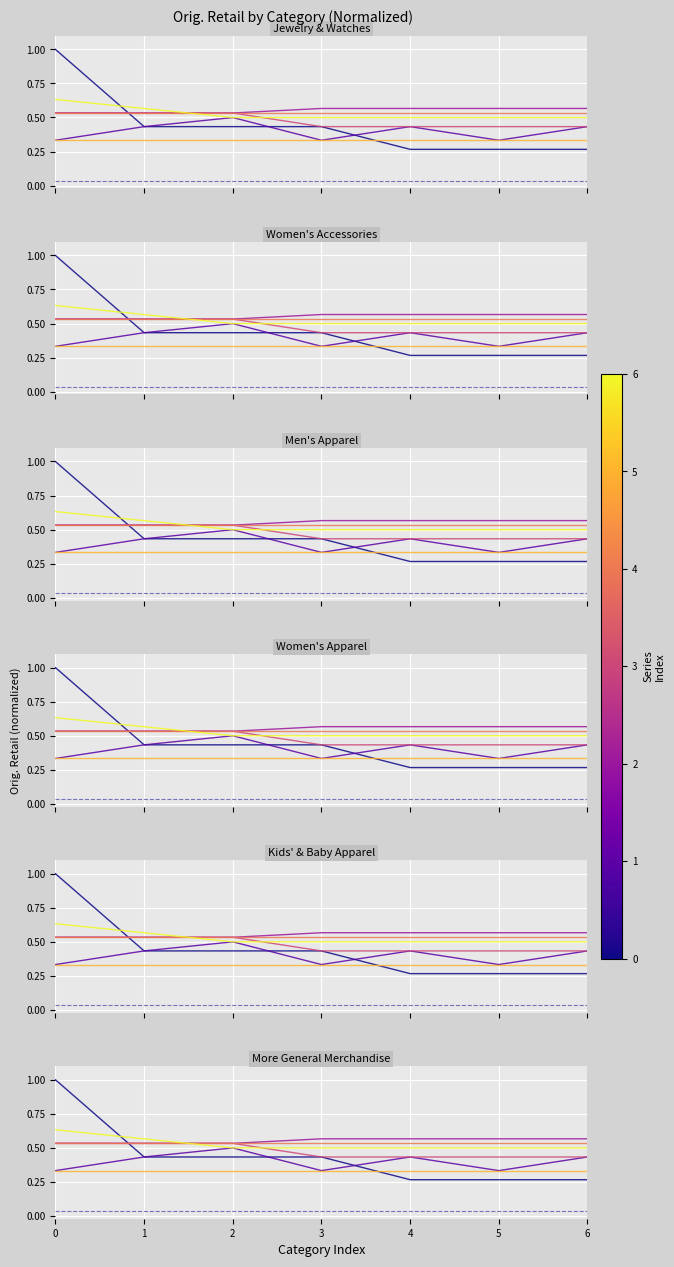

Does the chart display data point markers on the line(s)?

No